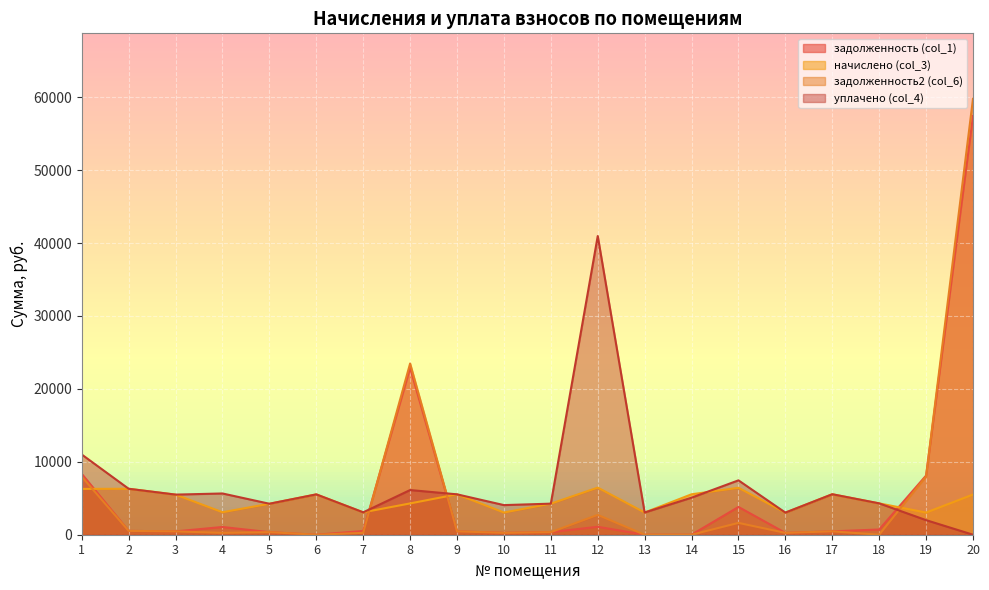

At which label does начислено (col_3) first exceed 5501?

1